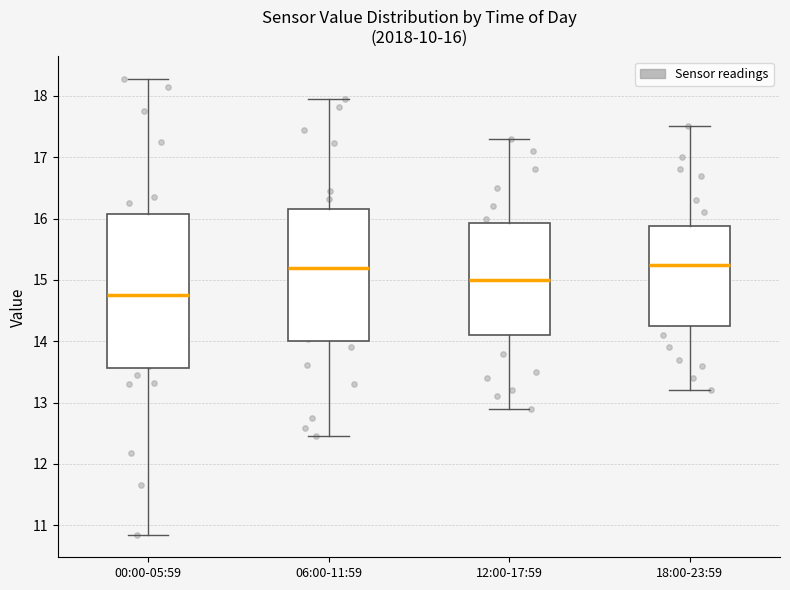

Which box is the tallest, from its lower edge to its upper edge?

00:00-05:59